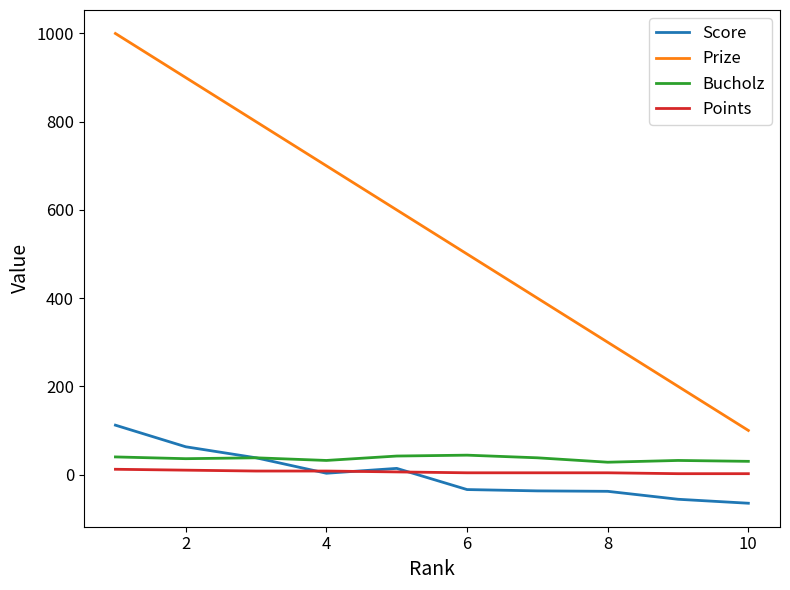

What is the minimum value for Score?

-65